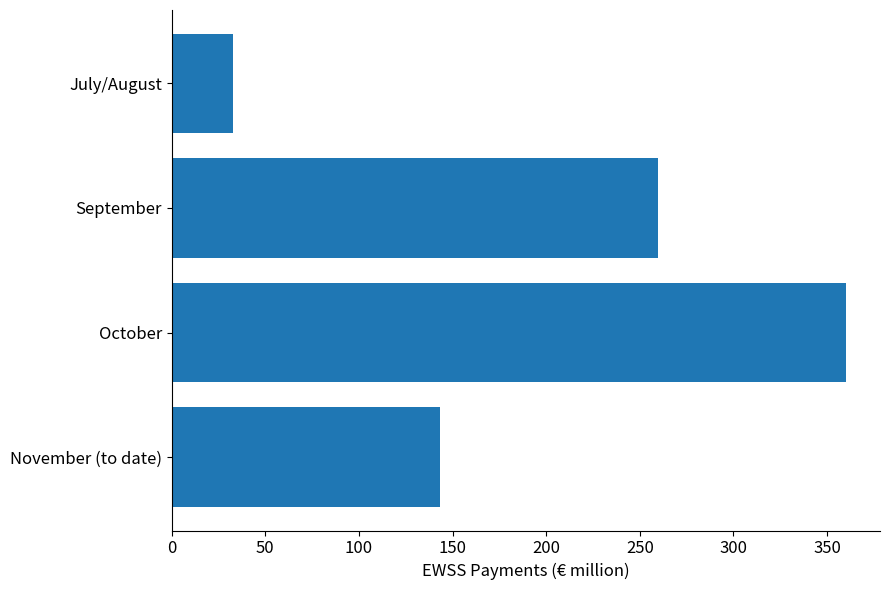

Reading top to bottom, what are all the values shown in this chart?

32.7	259.8	360.3	143.5